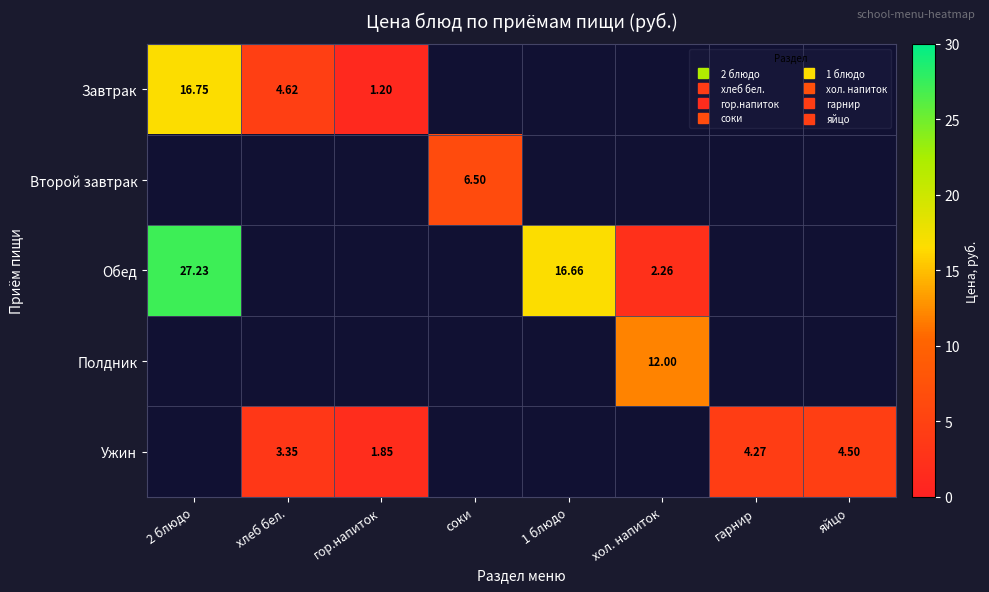

At how many categories does at least one series exceed 11?

3